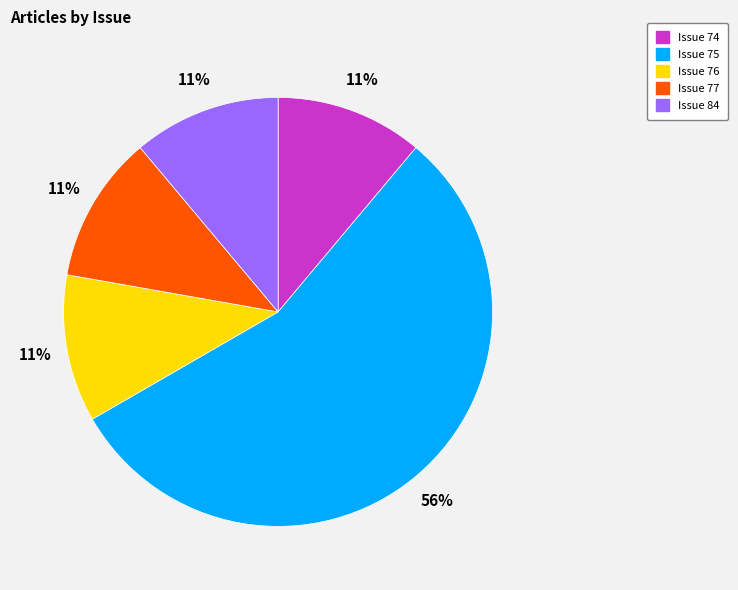

Which slice is the largest?

Issue 75